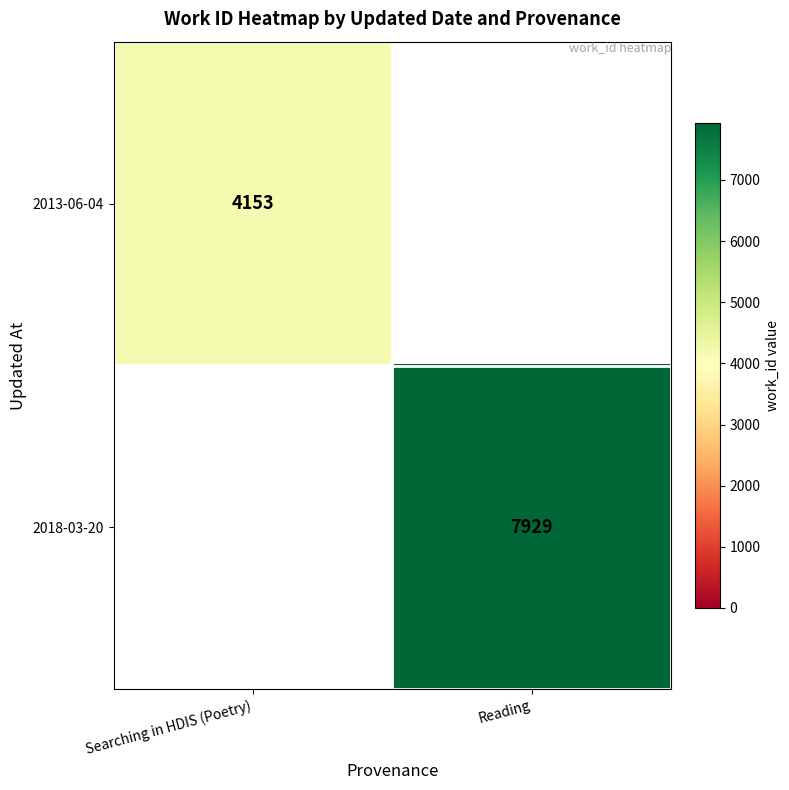

The value of 2018-03-20 at Reading is 12914. True or false?

False